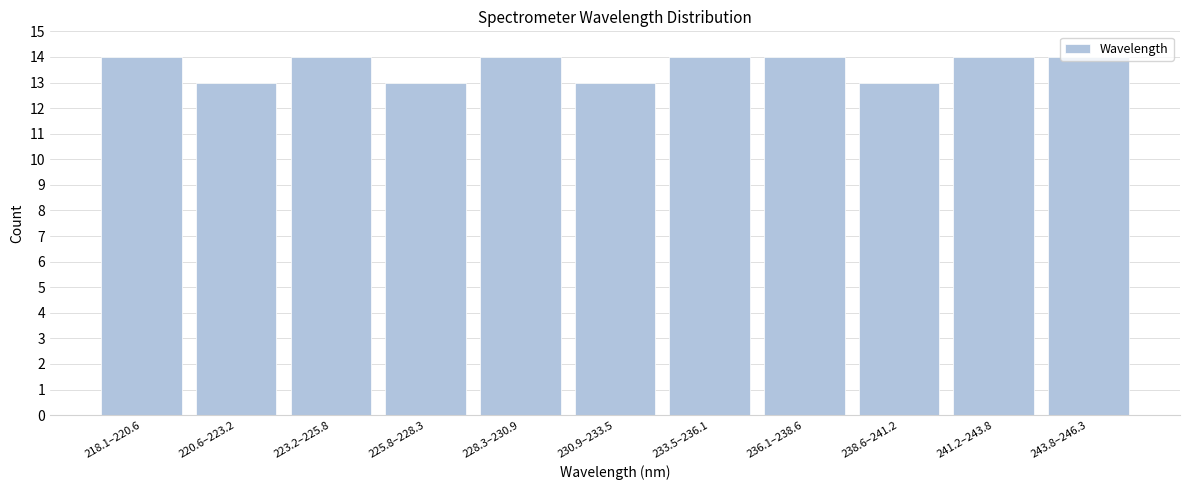

Approximately how many times larger is the value at 241.2–243.8 compared to 228.3–230.9?

1.0